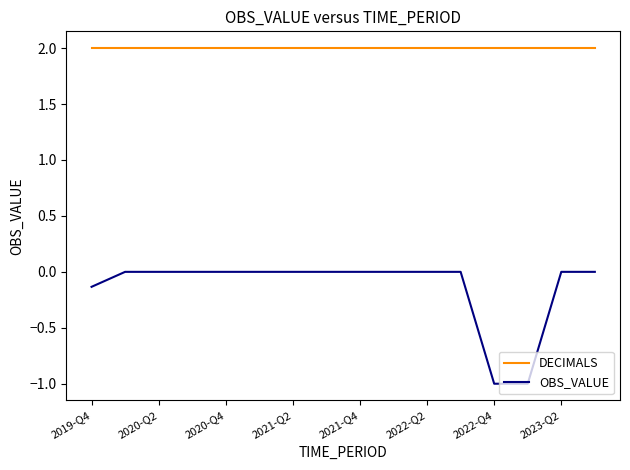

Which series has the largest total across all categories?

DECIMALS